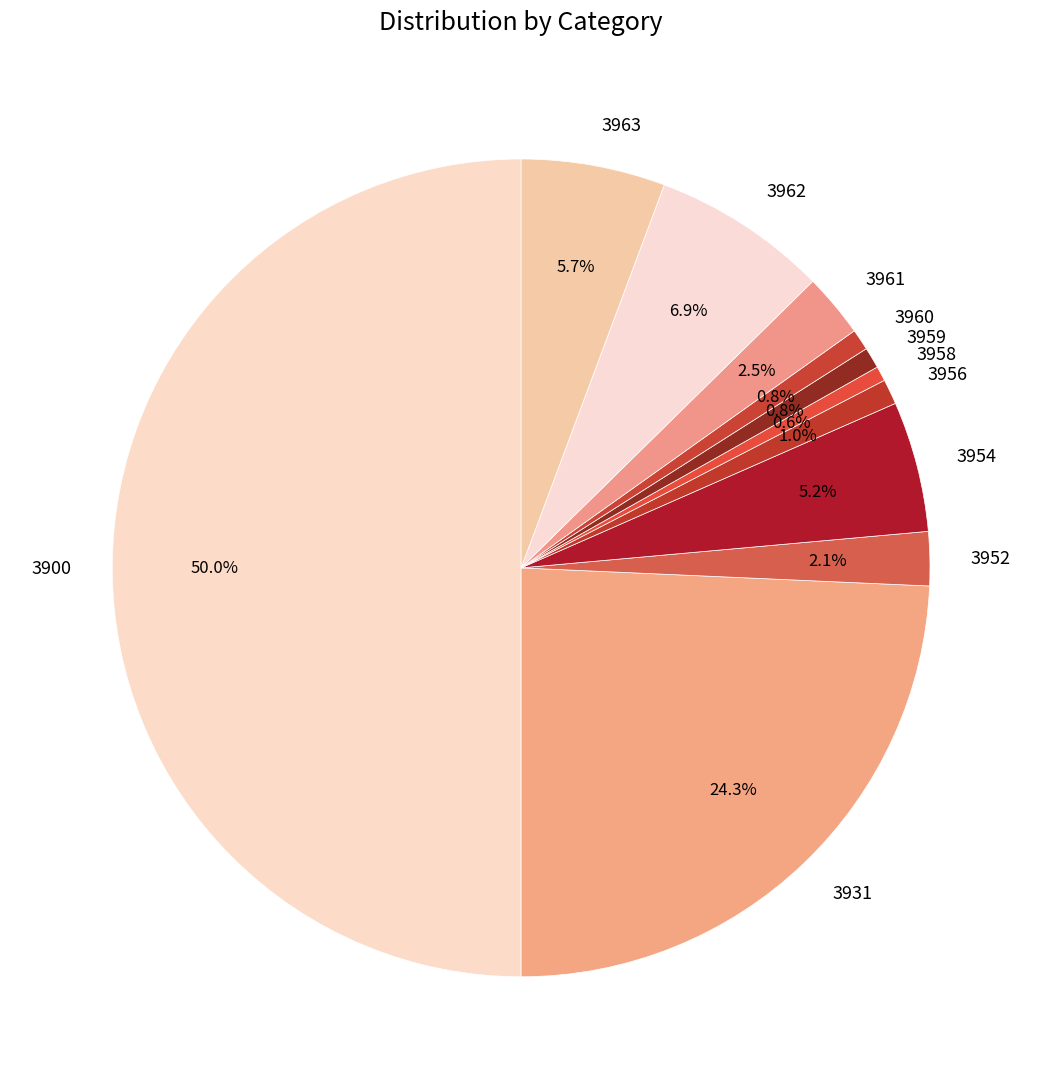

The 3958 slice represents 1% of the pie. True or false?

True